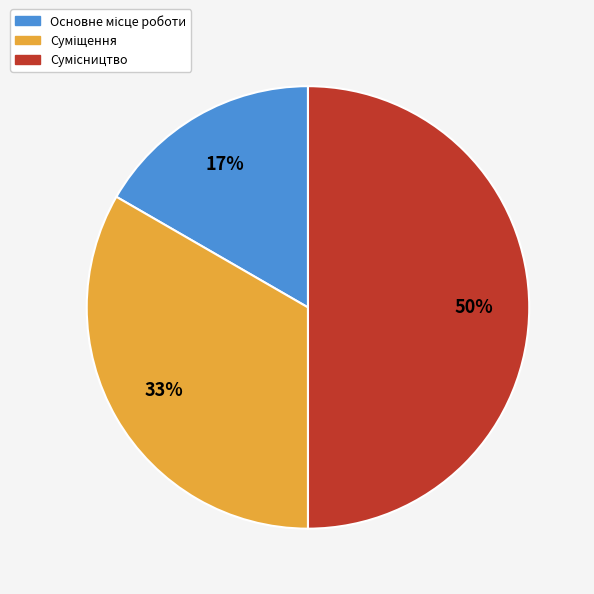

To the nearest percent, what is the difference between the largest and smallest slice percentages?

33%